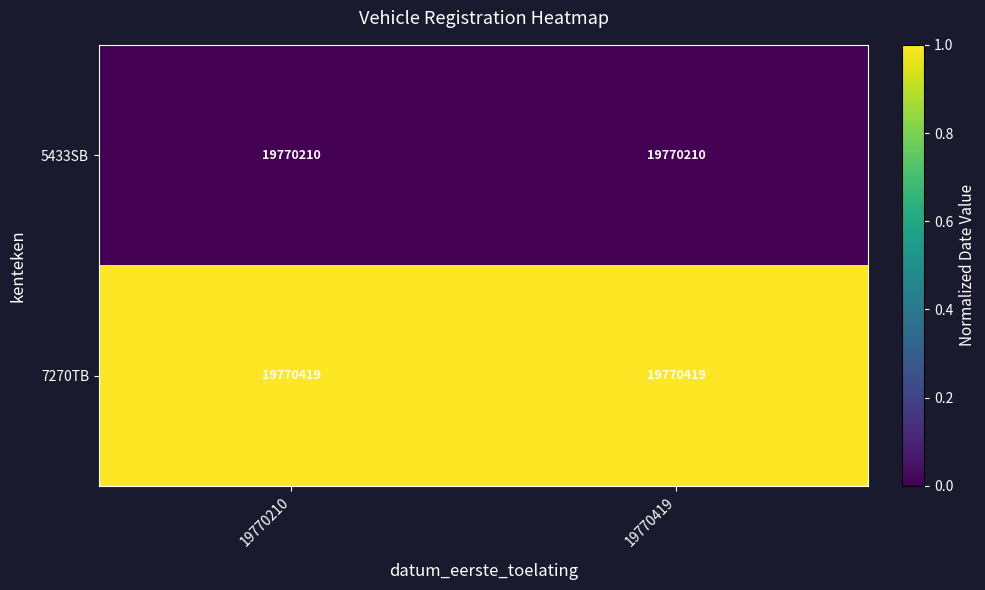

What is the sum of the 5433SB values at 19770419 and 19770210?

39540420